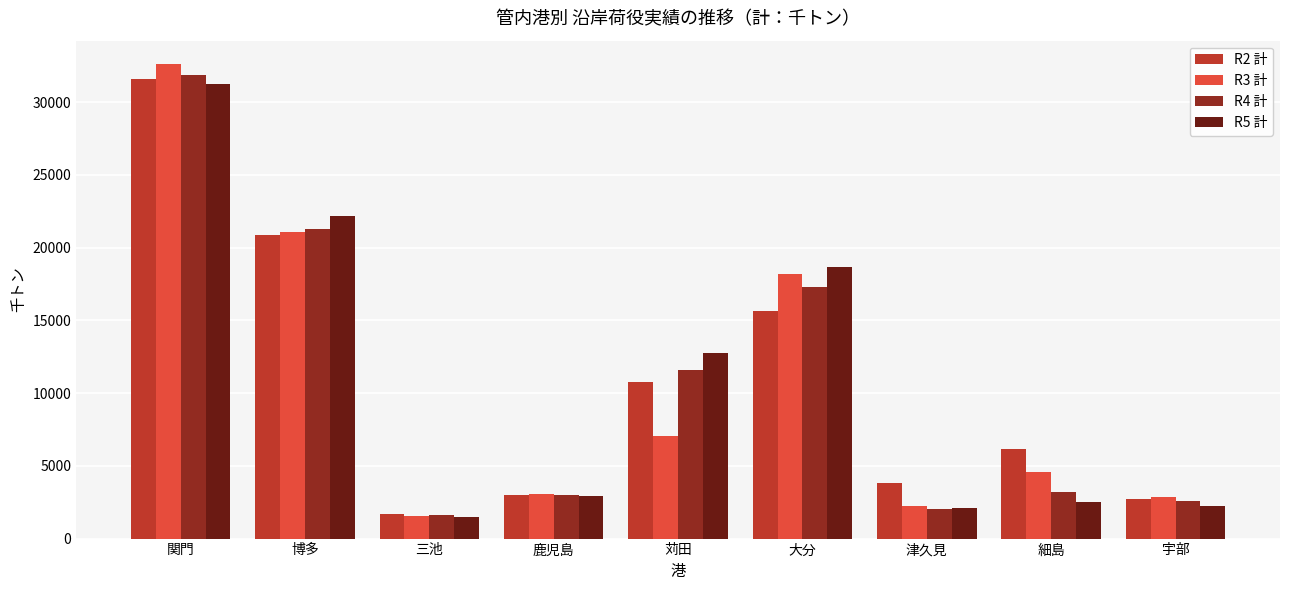

Count the number of categories in the chart.

9